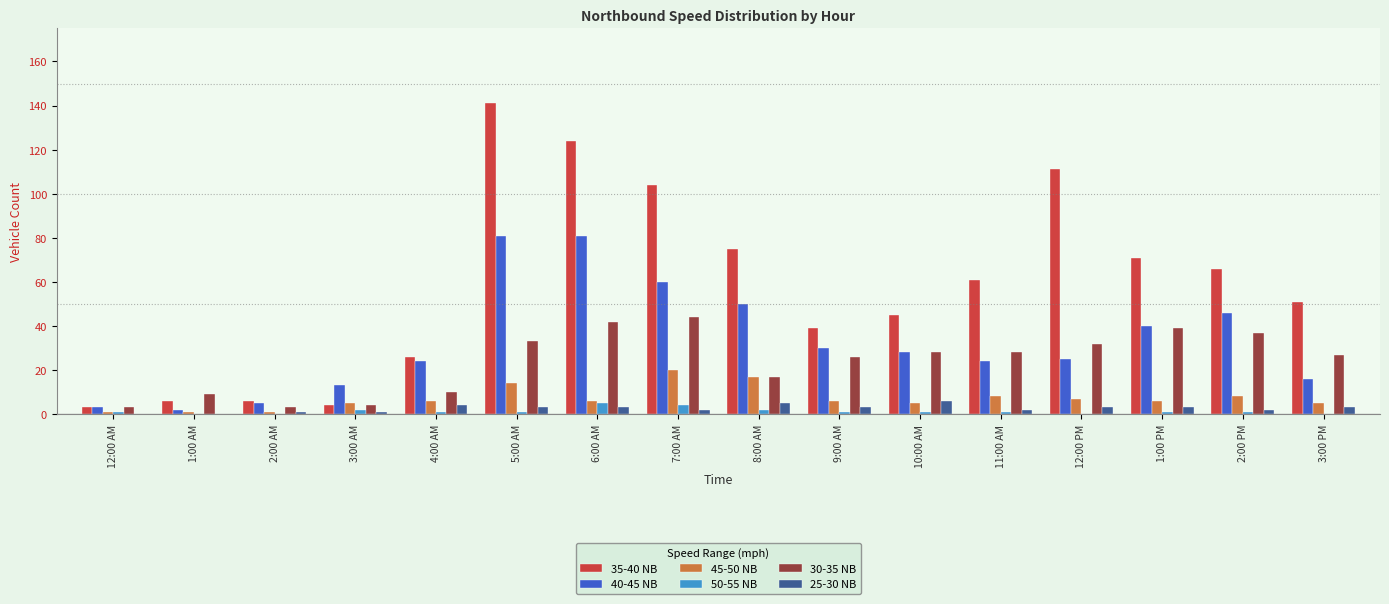

What are all the series names shown in the legend?

35-40 NB, 40-45 NB, 45-50 NB, 50-55 NB, 30-35 NB, 25-30 NB